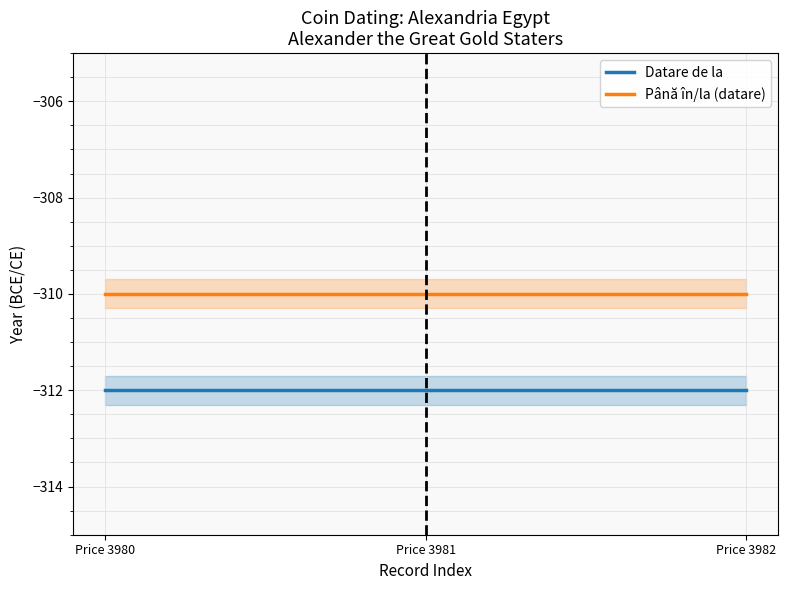

What is the sum of the Până în/la (datare) values at Price 3981 and Price 3980?

-620